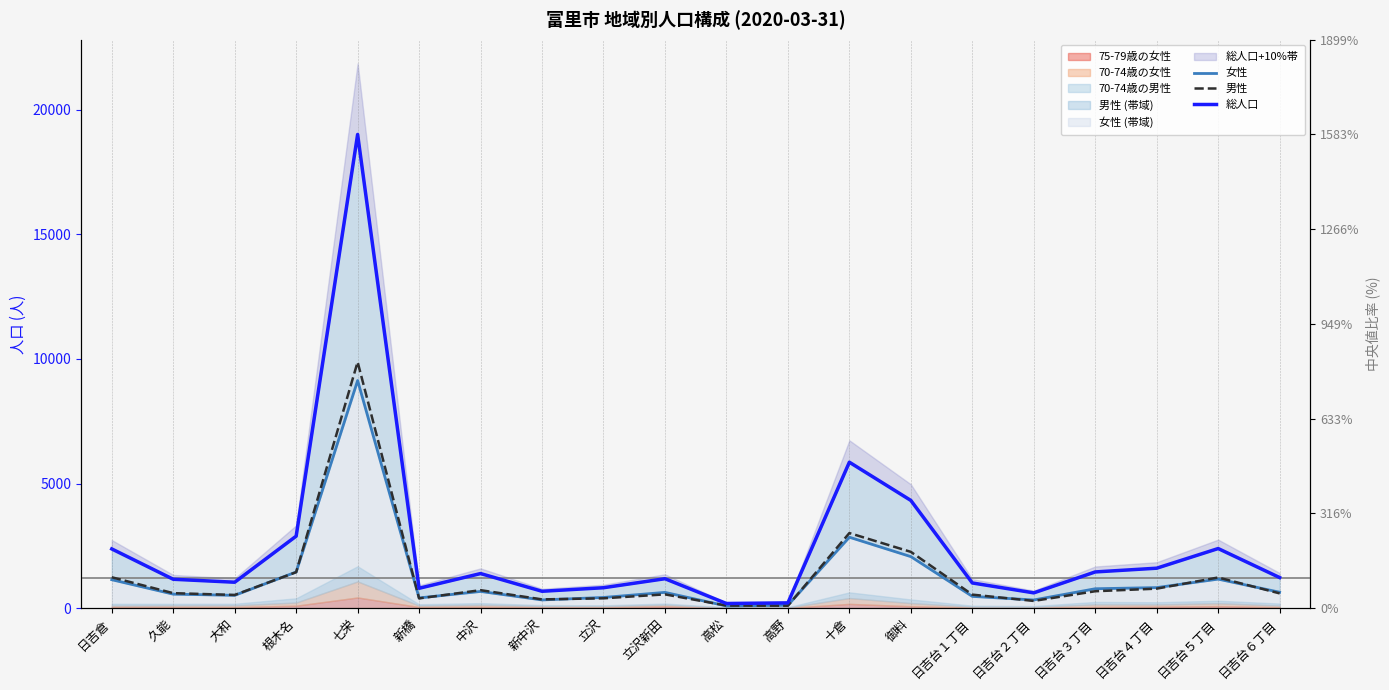

Rank the series at 立沢新田 from lowest to highest value.

男性, 女性, 総人口